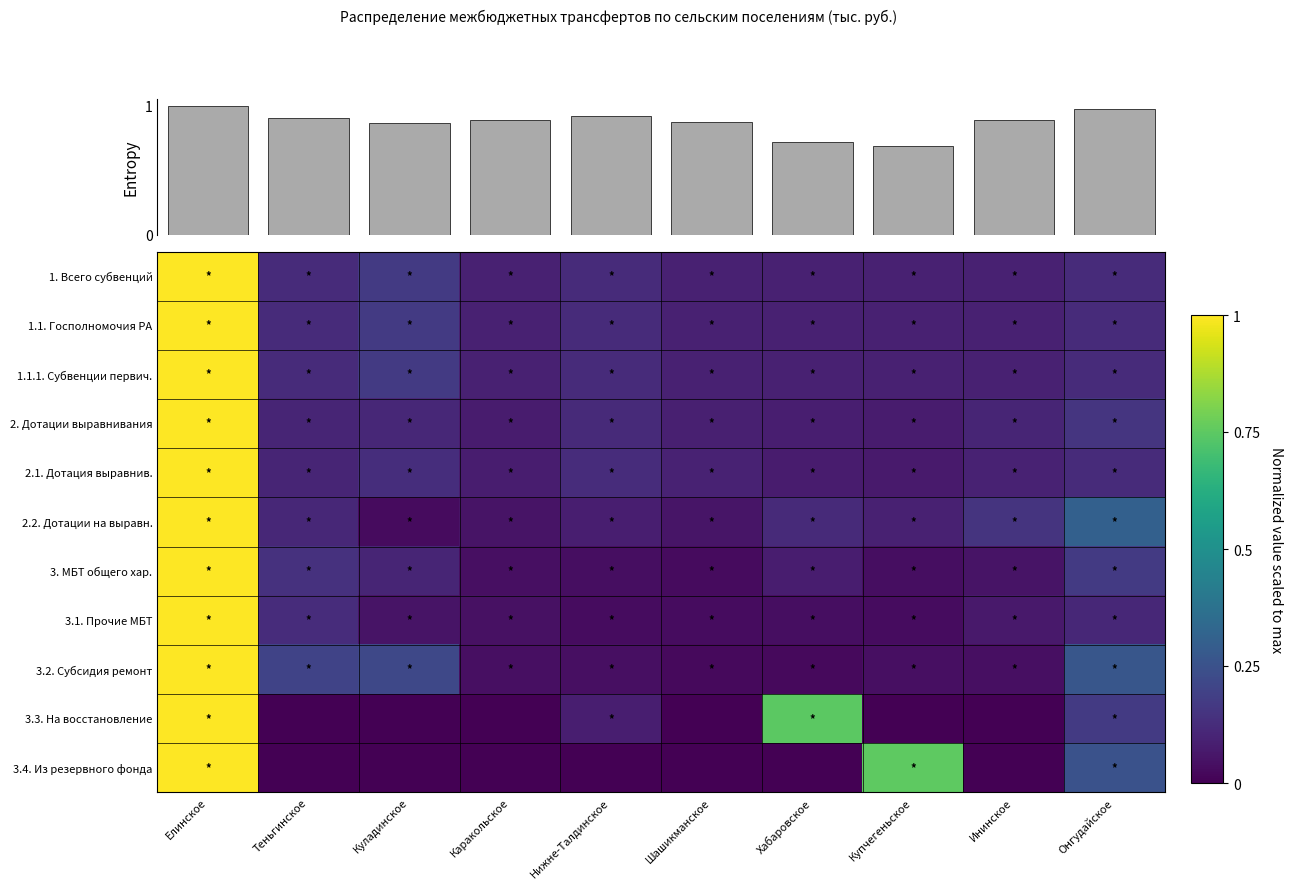

Is the value of 1. Всего субвенций at Онгудайское greater than the value of 2. Дотации выравнивания at Шашикманское?

Yes